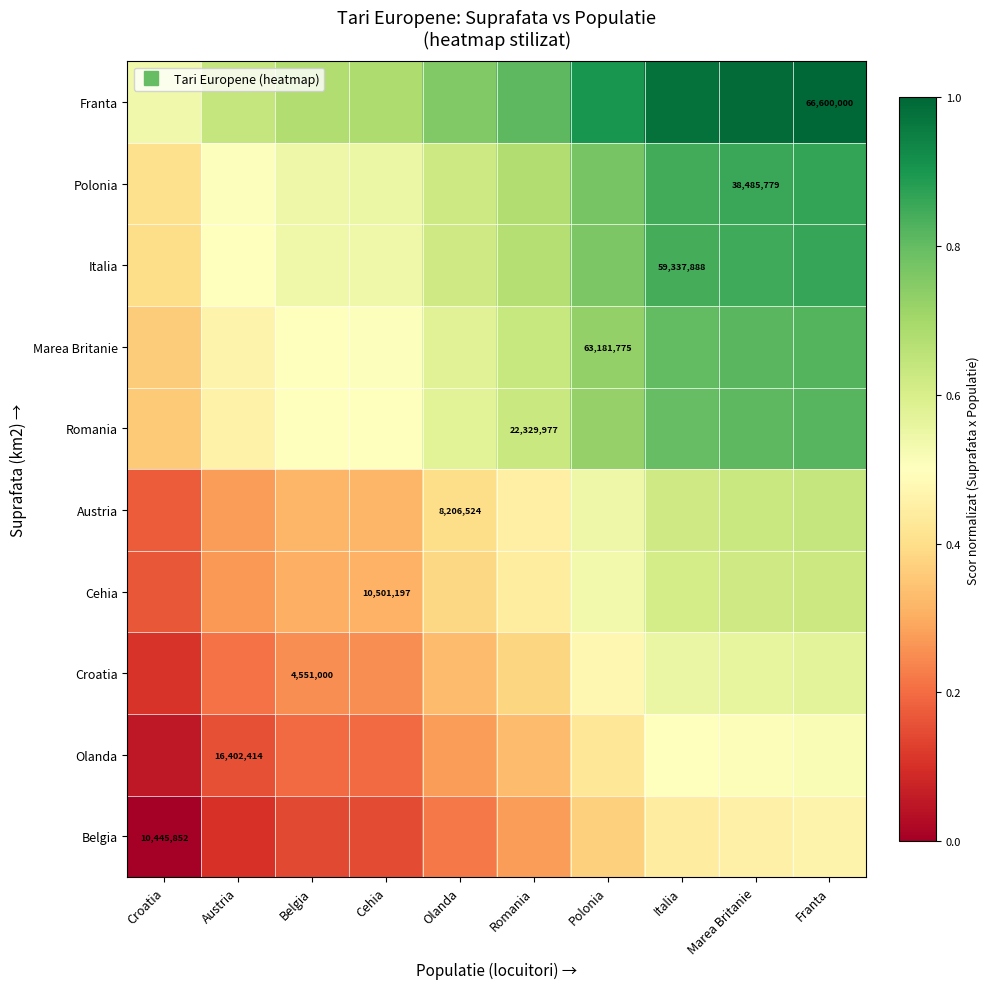

What is the difference between the second highest and minimum values in the Belgia series?

0.5